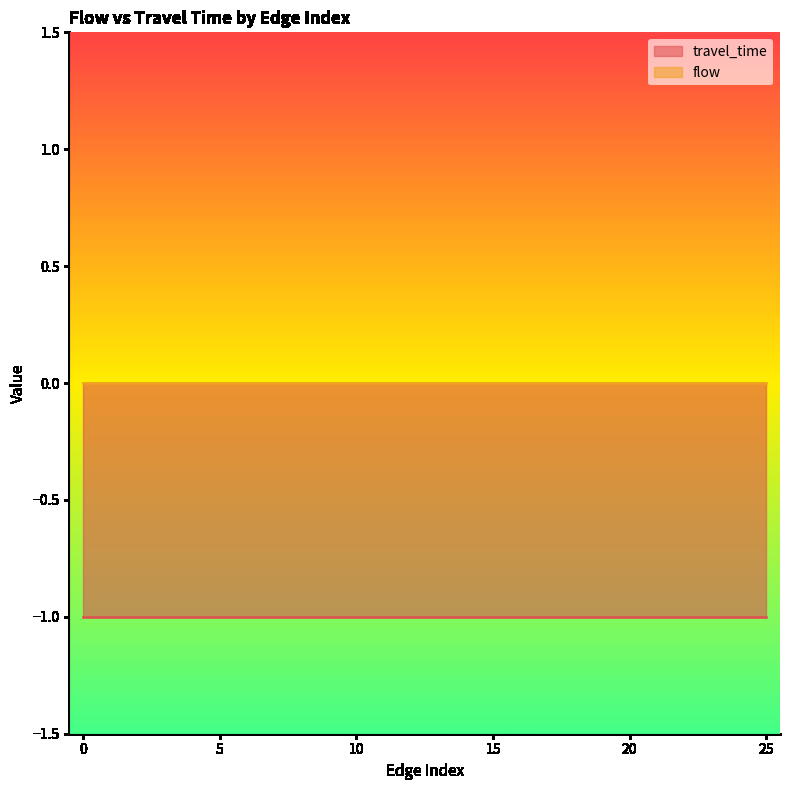

True or false: travel_time and flow cross at least once.

False